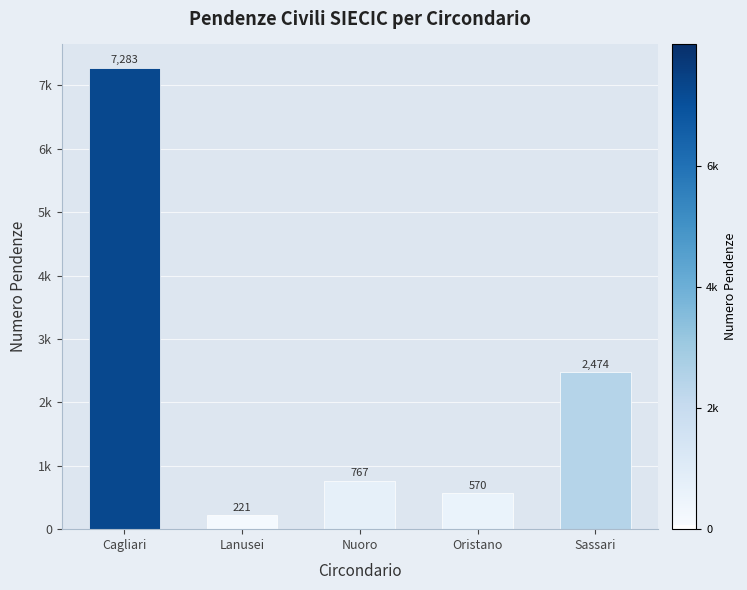

The value at Oristano is 570. True or false?

True